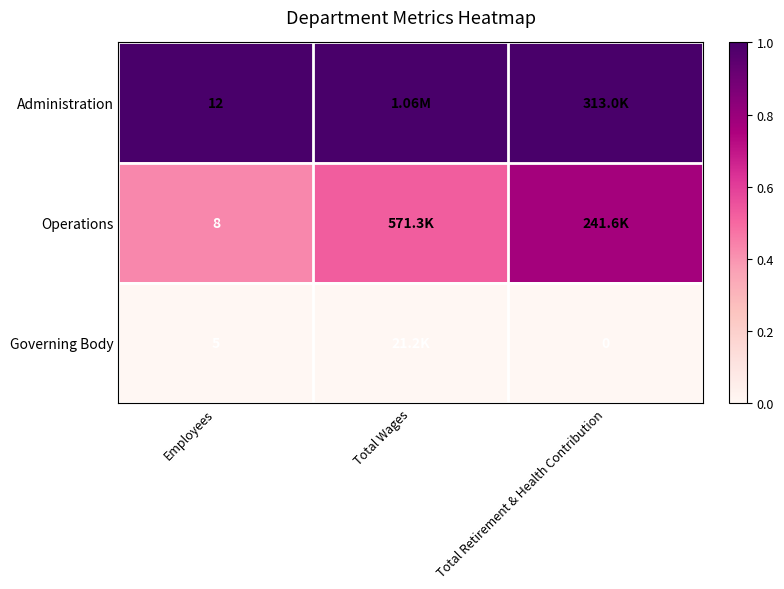

Rank the series by their average value, from lowest to highest.

Governing Body, Operations, Administration